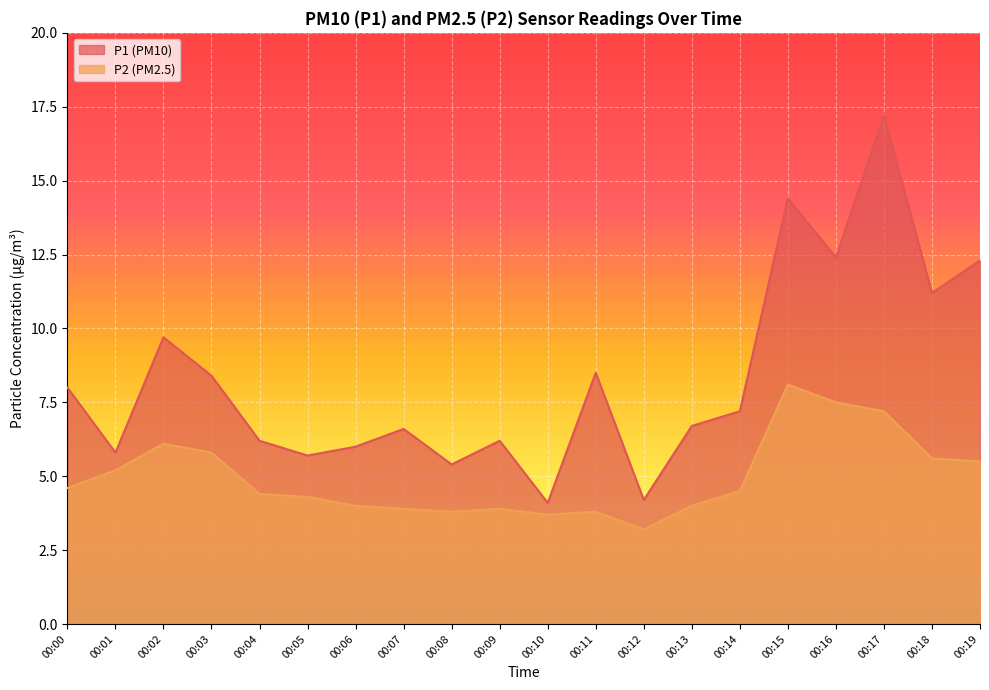

List the labels in order of P2 value, smallest first.

00:12, 00:10, 00:08, 00:11, 00:07, 00:09, 00:06, 00:13, 00:05, 00:04, 00:14, 00:00, 00:01, 00:19, 00:18, 00:03, 00:02, 00:17, 00:16, 00:15